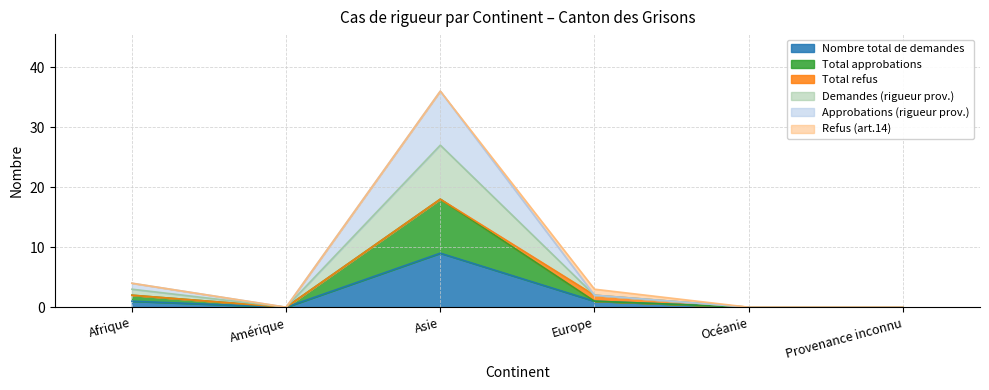

What position from the right is Afrique?

6